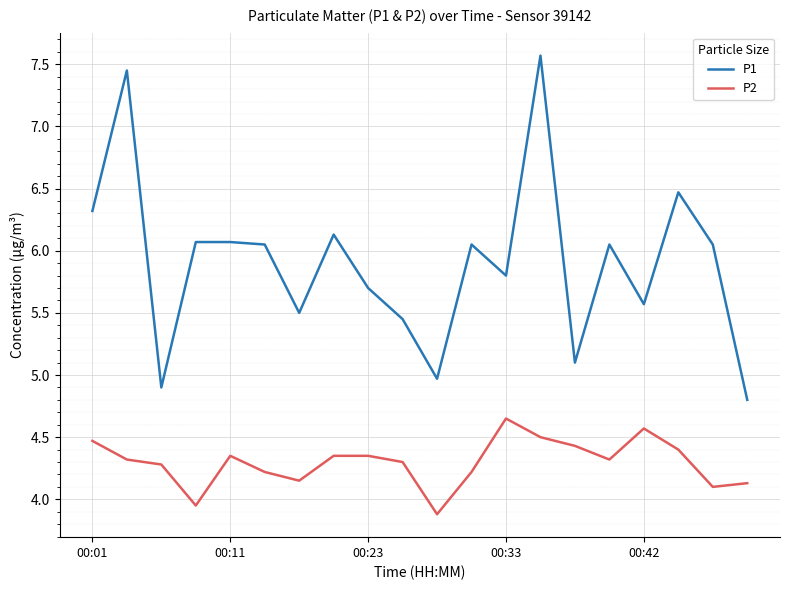

Rank the series by their maximum value, from highest to lowest.

P1, P2